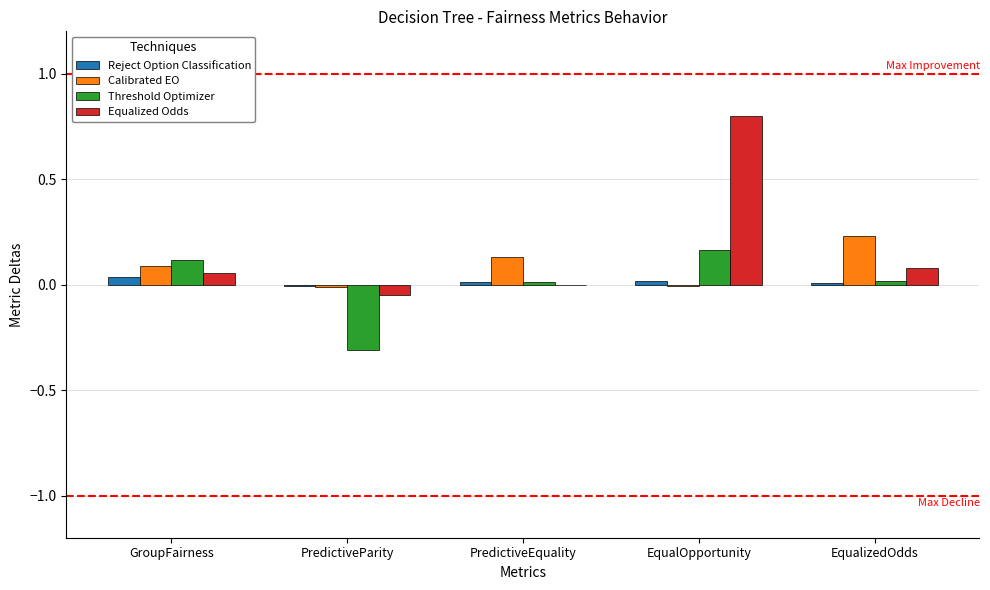

Between PredictiveEquality and EqualizedOdds, which series saw the biggest shift?

Calibrated EO